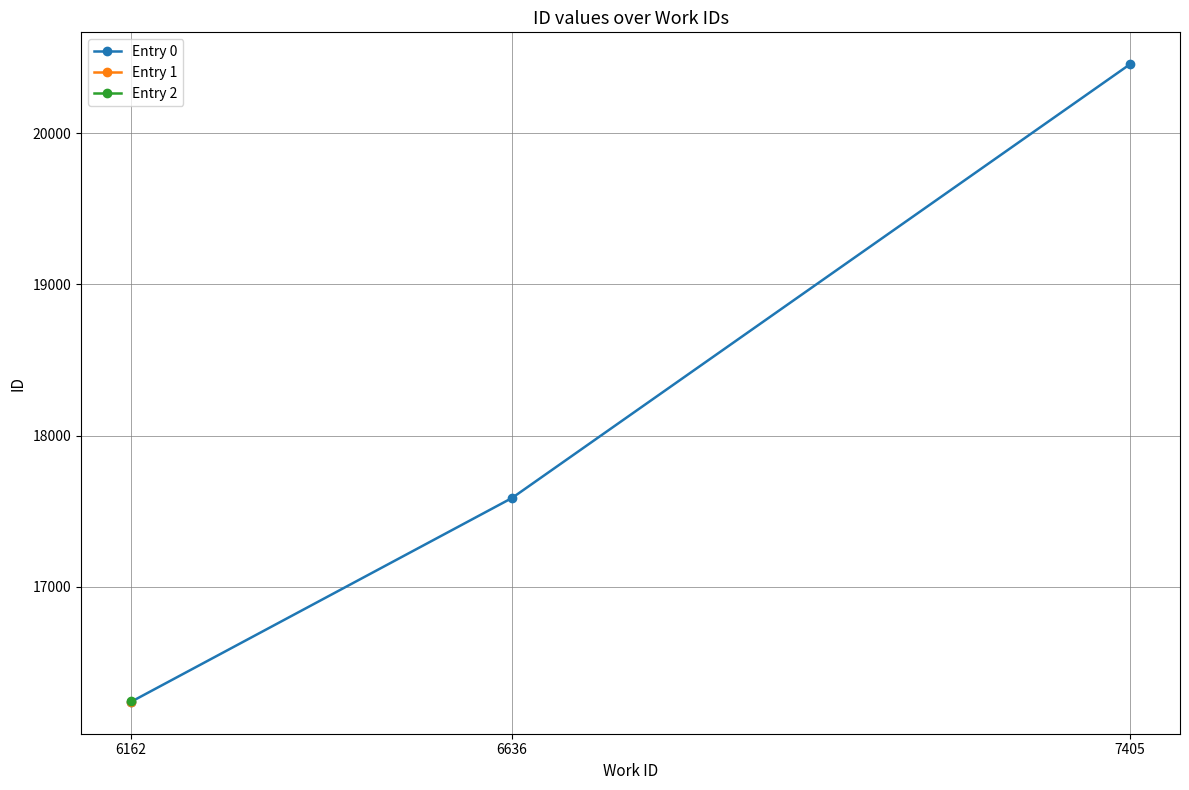

What is the ratio of the value at 6162 to the value at 6636?

0.9